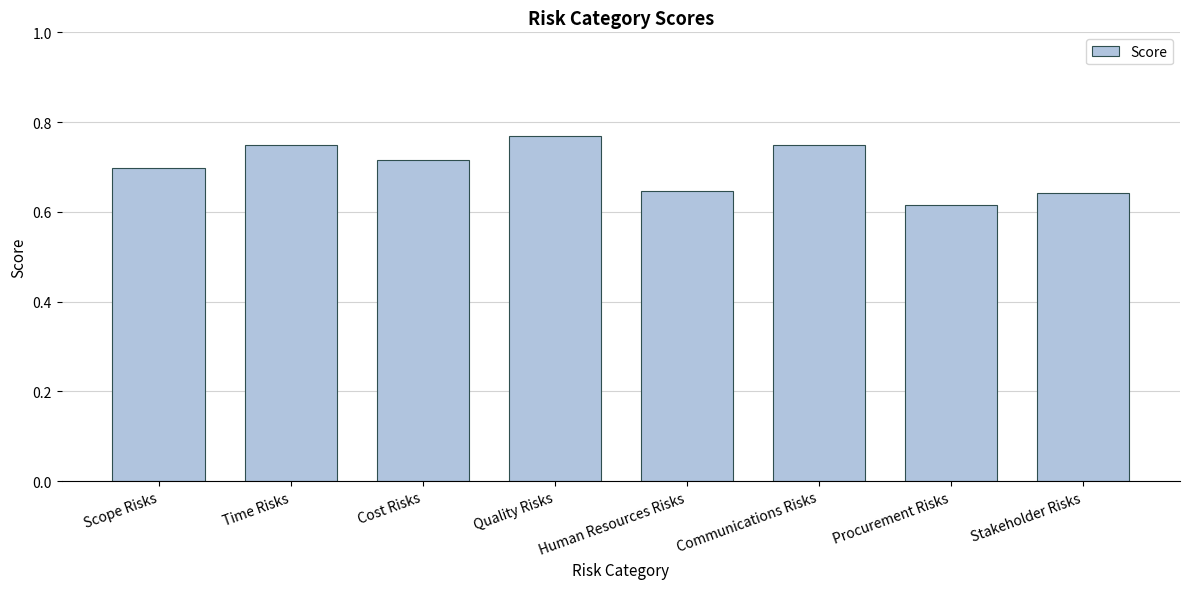

What is the sum of the values at Human Resources Risks and Scope Risks?

1.3